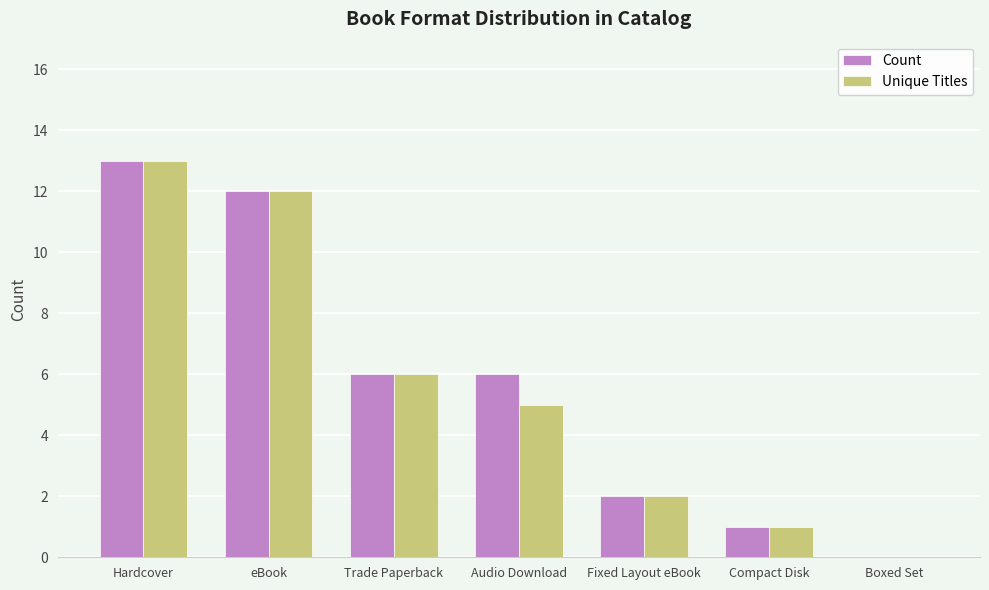

What is the sum of the Count values at Trade Paperback and Audio Download?

12